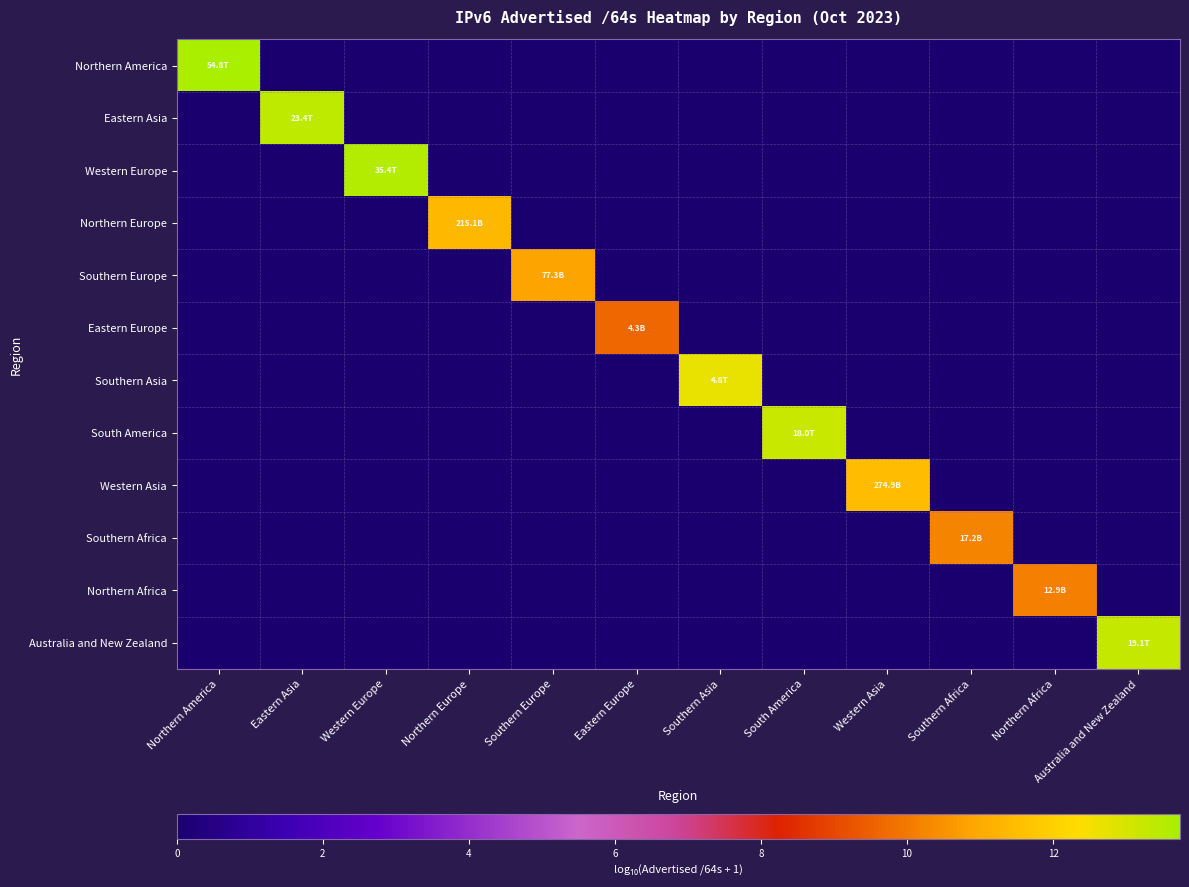

Which series has the largest total across all categories?

Northern America